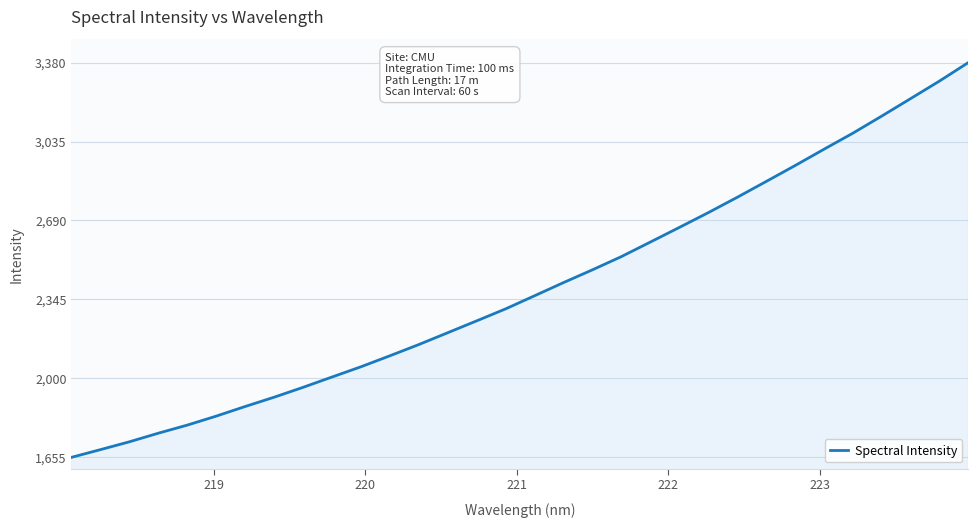

What is the difference between the maximum and minimum values?

1724.3